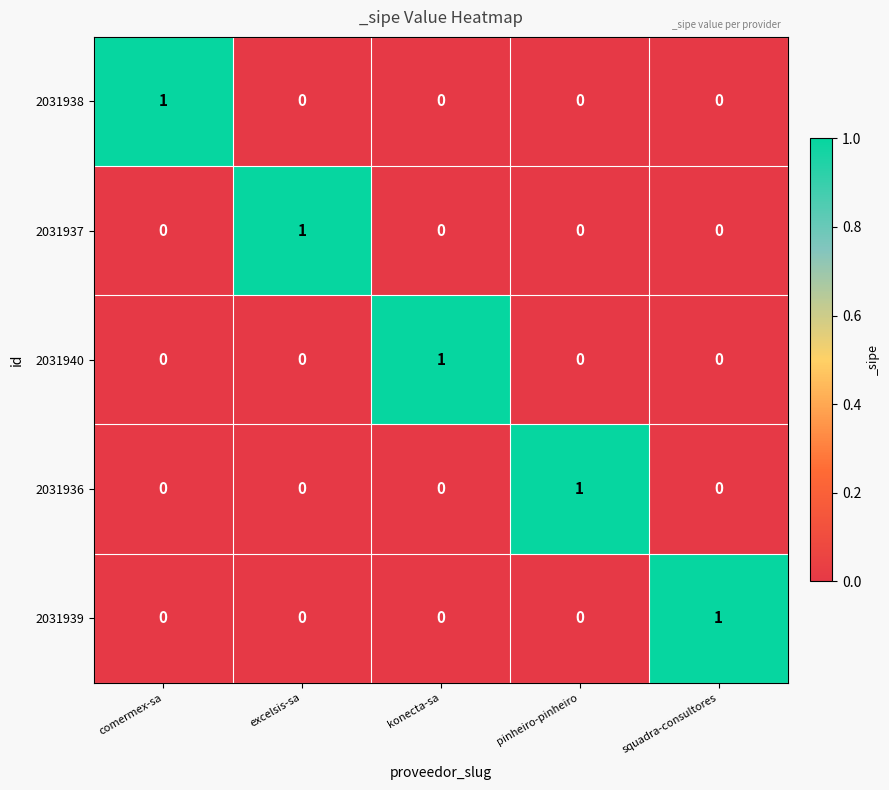

What is the spread (max minus min) of values at pinheiro-pinheiro?

1